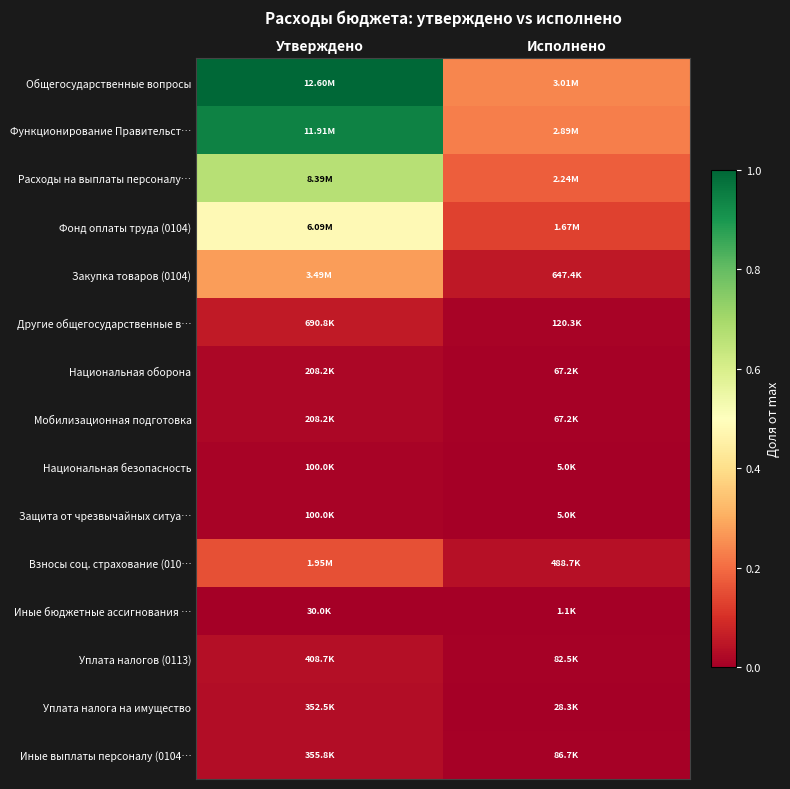

At how many categories does at least one series exceed 0?

2